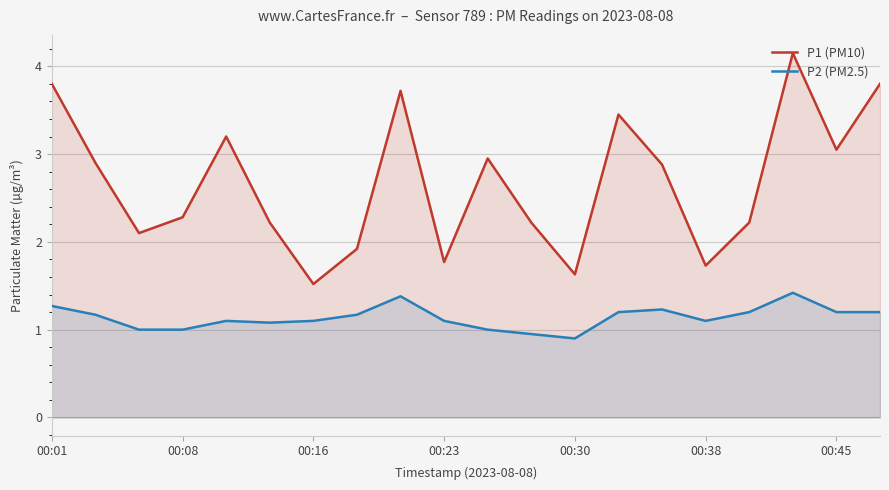

True or false: P1 (PM10) has more than 0 interior local peaks.

True